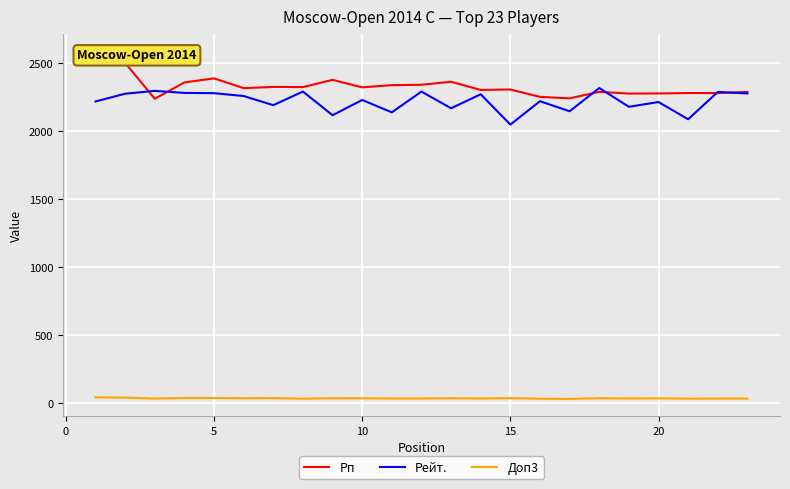

True or false: Рейт. and Доп3 intersect in this chart.

False